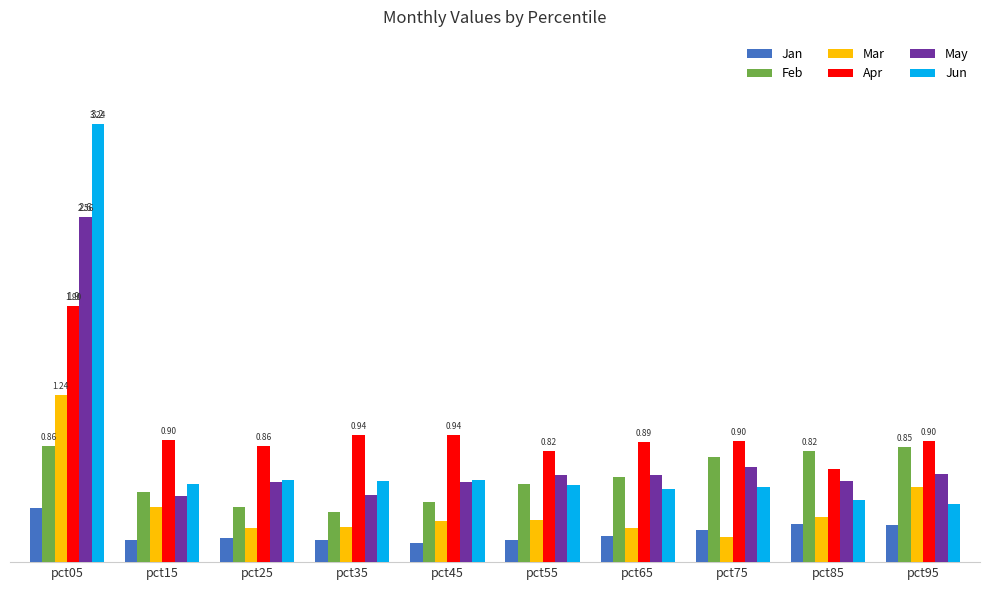

Reading left to right, transcribe all the data shown in this chart.

Jan: pct05=0.4	pct15=0.2	pct25=0.2	pct35=0.2	pct45=0.1	pct55=0.2	pct65=0.2	pct75=0.2	pct85=0.3	pct95=0.3
Feb: pct05=0.9	pct15=0.5	pct25=0.4	pct35=0.4	pct45=0.4	pct55=0.6	pct65=0.6	pct75=0.8	pct85=0.8	pct95=0.9
Mar: pct05=1.2	pct15=0.4	pct25=0.3	pct35=0.3	pct45=0.3	pct55=0.3	pct65=0.3	pct75=0.2	pct85=0.3	pct95=0.6
Apr: pct05=1.9	pct15=0.9	pct25=0.9	pct35=0.9	pct45=0.9	pct55=0.8	pct65=0.9	pct75=0.9	pct85=0.7	pct95=0.9
May: pct05=2.6	pct15=0.5	pct25=0.6	pct35=0.5	pct45=0.6	pct55=0.6	pct65=0.6	pct75=0.7	pct85=0.6	pct95=0.7
Jun: pct05=3.2	pct15=0.6	pct25=0.6	pct35=0.6	pct45=0.6	pct55=0.6	pct65=0.5	pct75=0.6	pct85=0.5	pct95=0.4